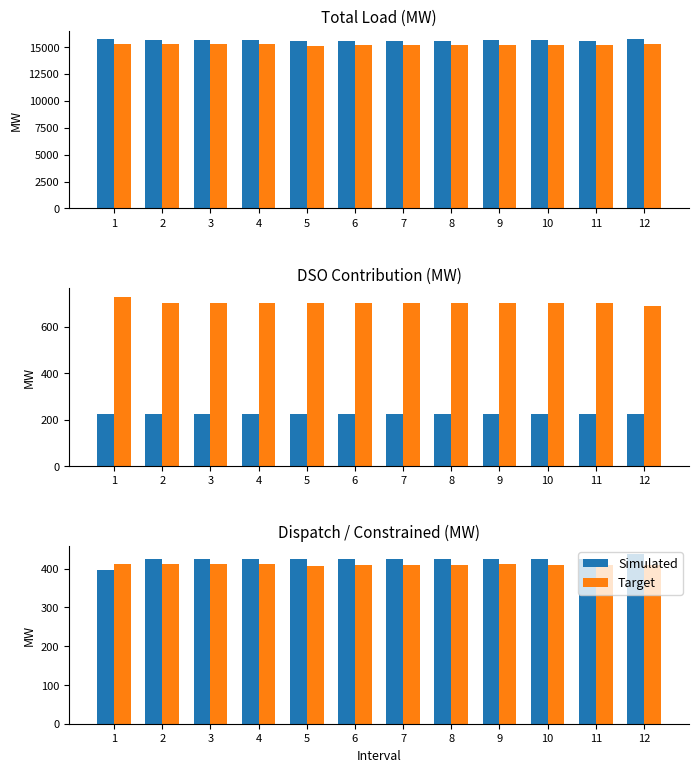

The Simulated series shows 590.5 at 11. True or false?

False